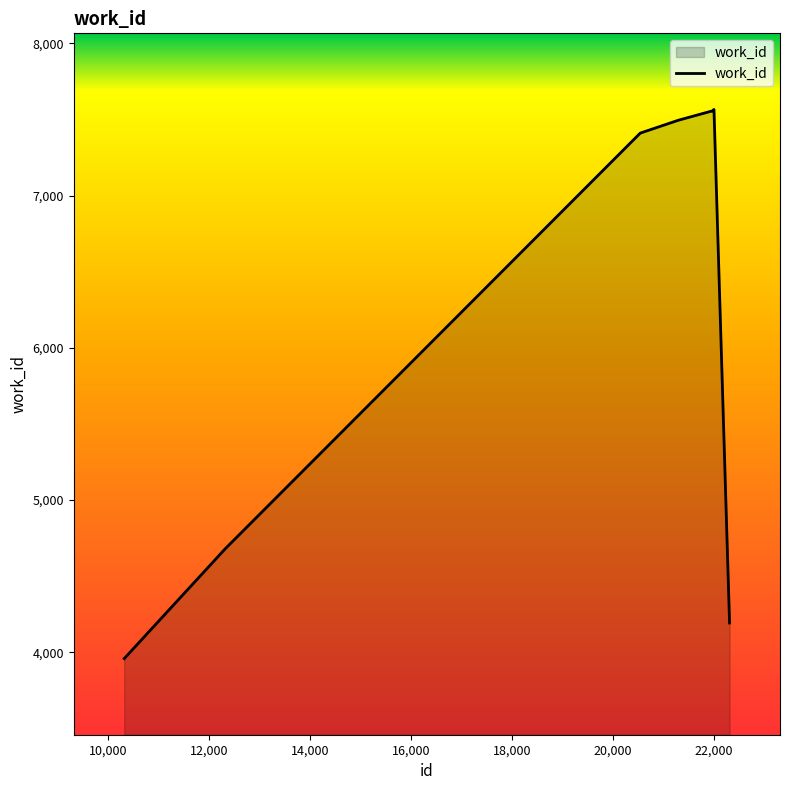

Count the number of data series in this chart.

1